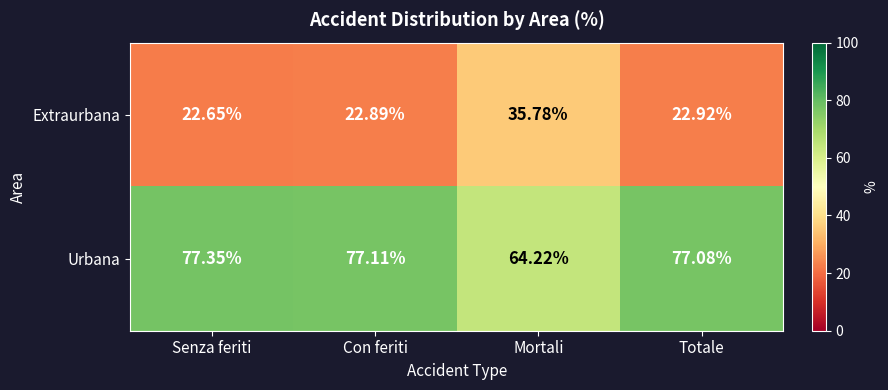

How many series are shown in this chart?

2